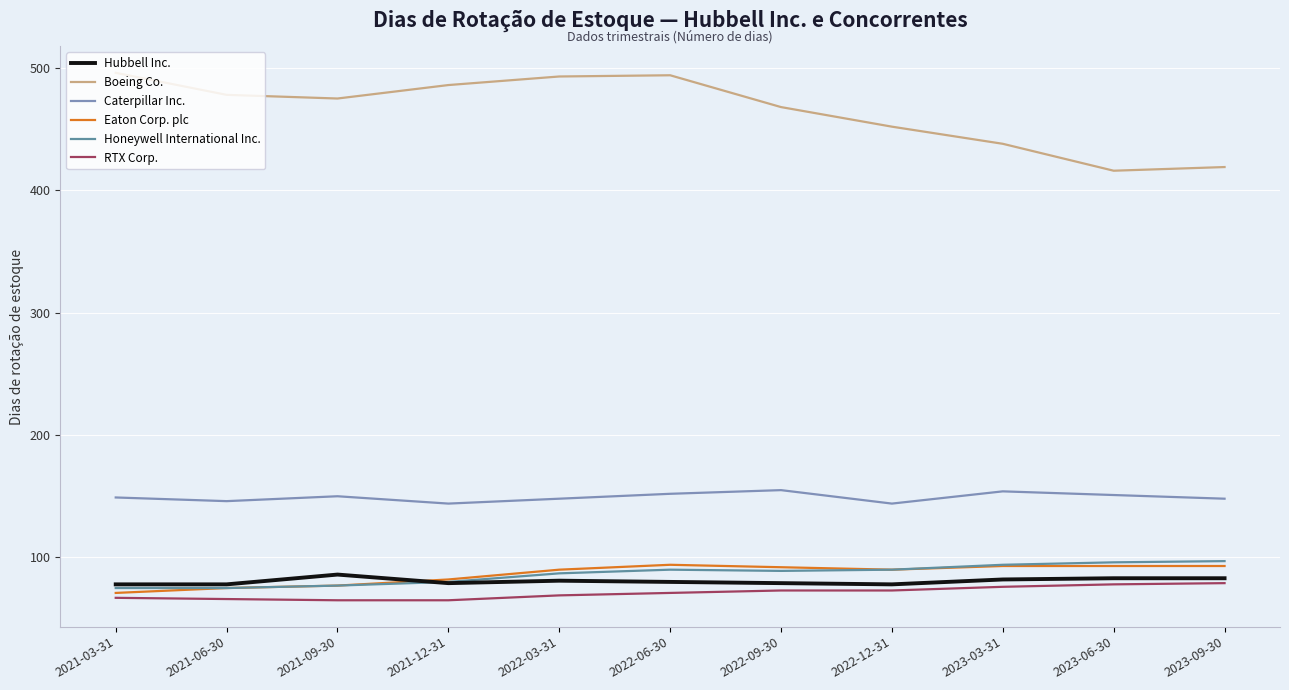

Which series has the largest total across all categories?

Boeing Co.